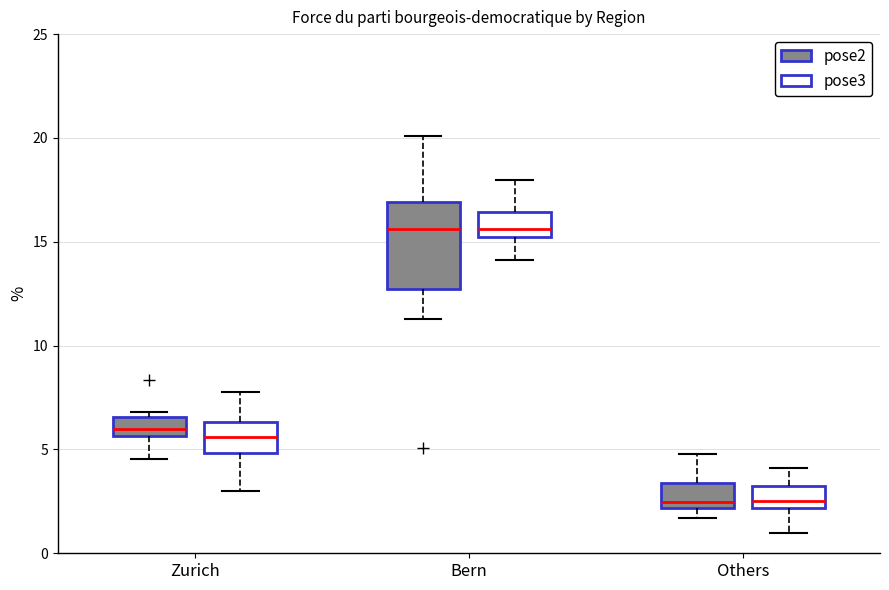

Comparing the boxes themselves (not the whiskers), which one is the tallest?

Bern (pose2)